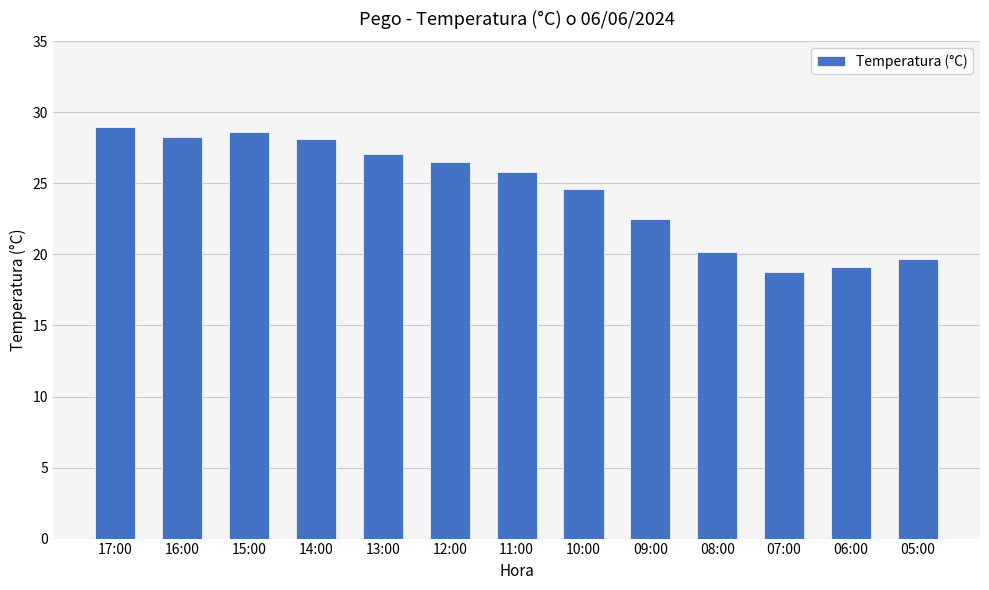

What is the difference between the second highest and minimum values?

9.8